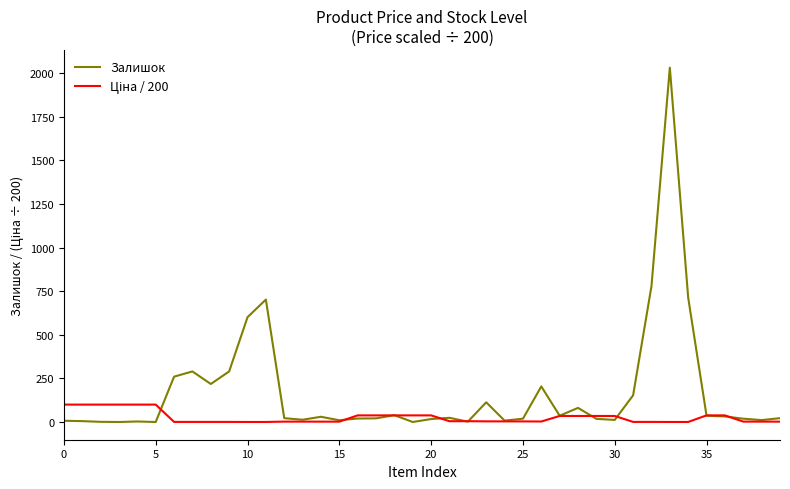

Which series has the largest total across all categories?

Залишок